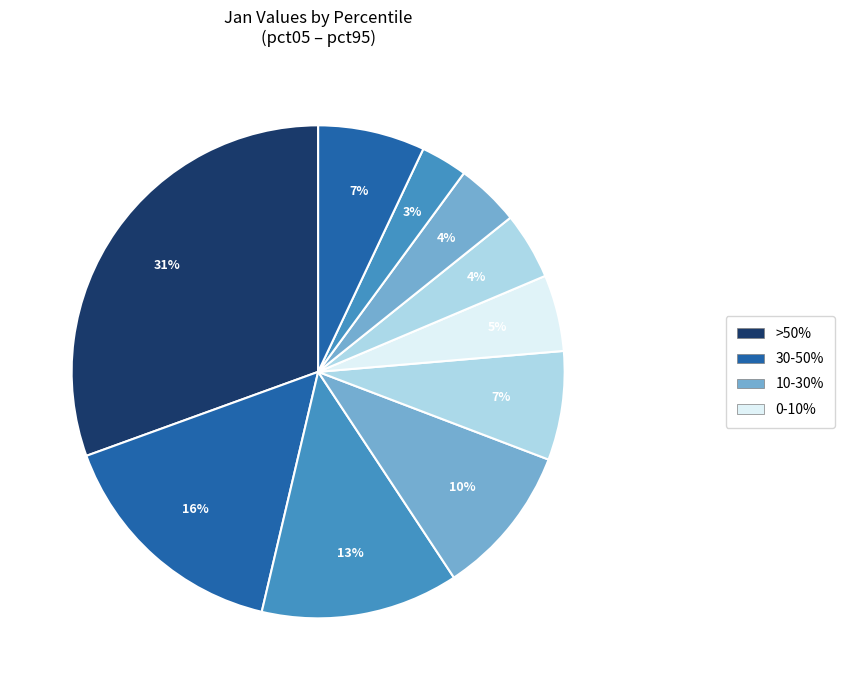

Count the number of slices in the pie.

10